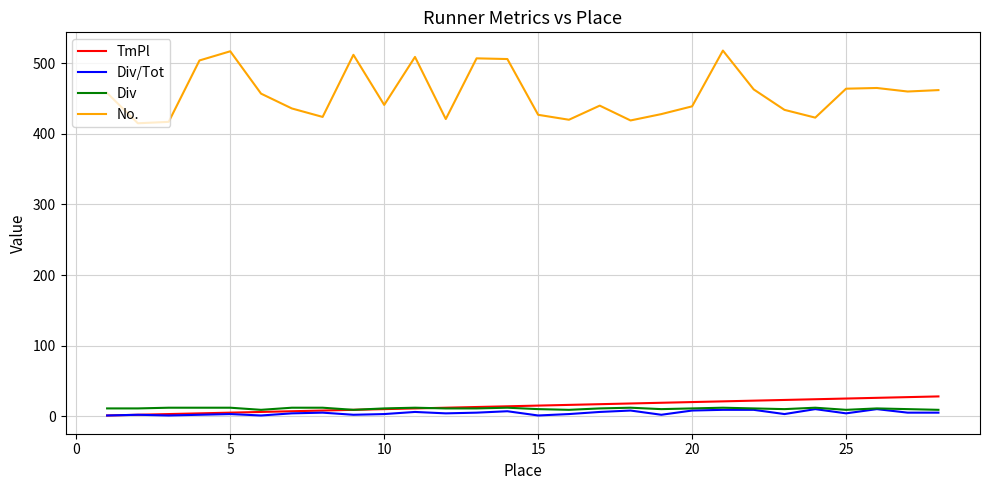

Which series has the largest total across all categories?

No.